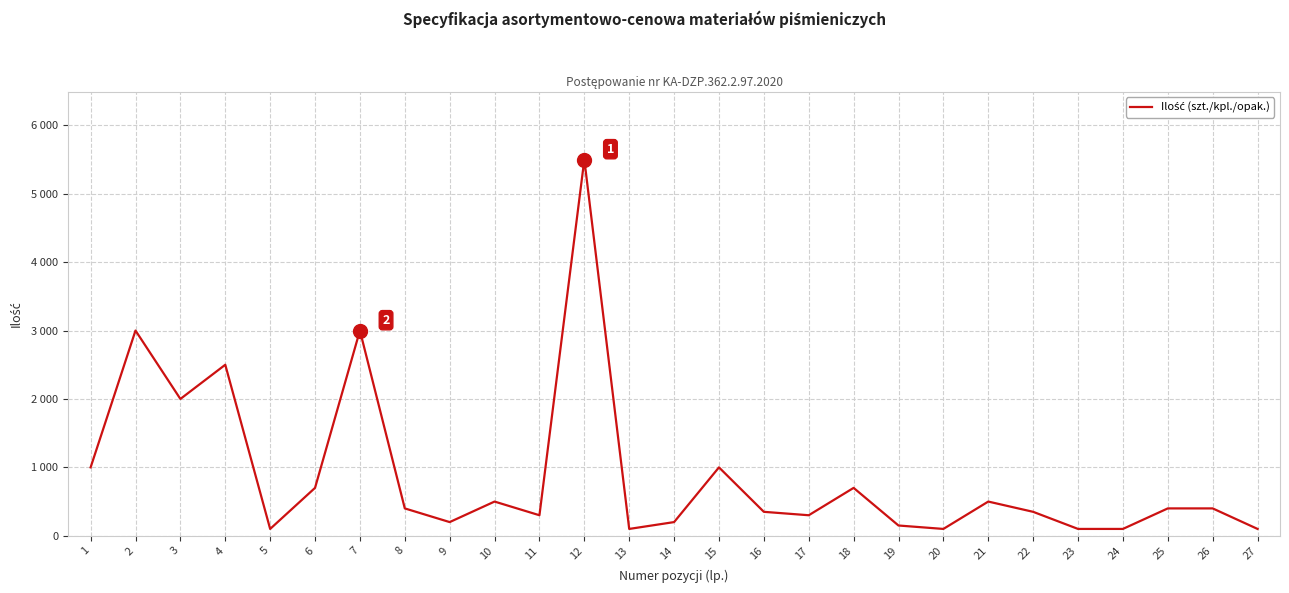

The chart shows a value of 55 at 24. True or false?

False